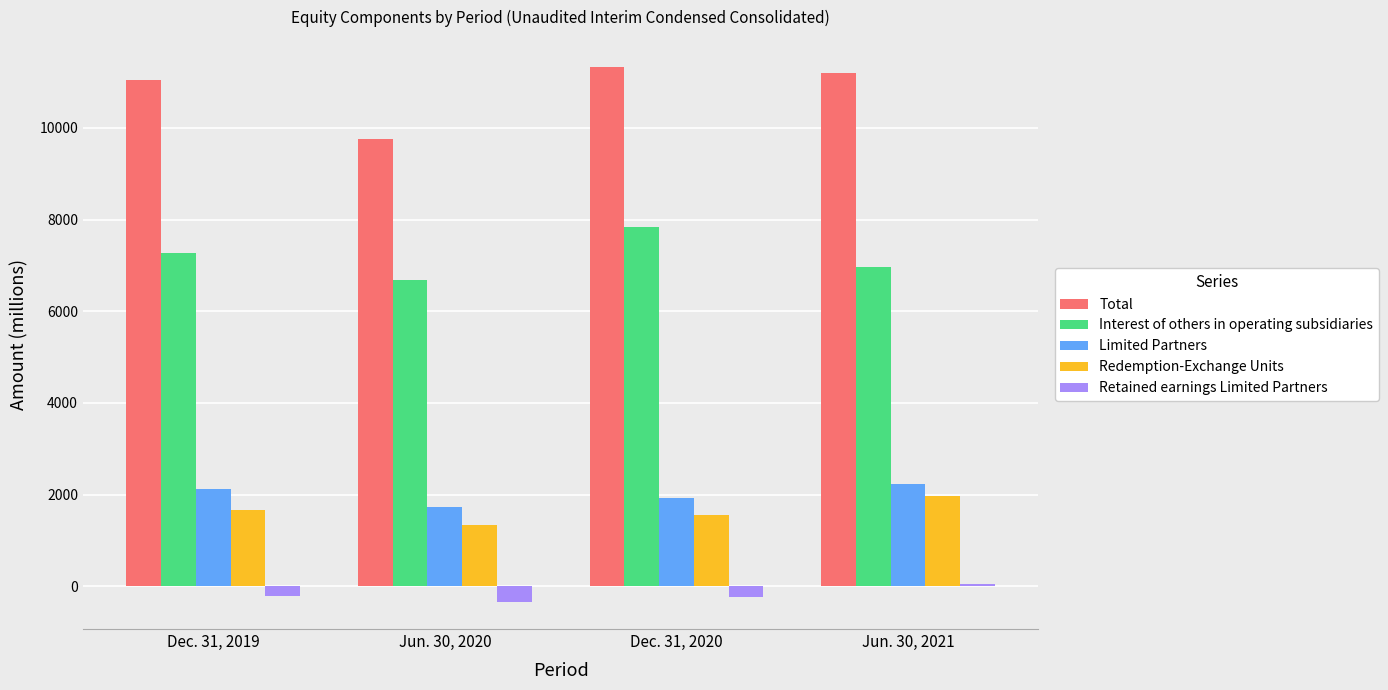

Where does the Retained earnings Limited Partners series first go above -217?

Jun. 30, 2021